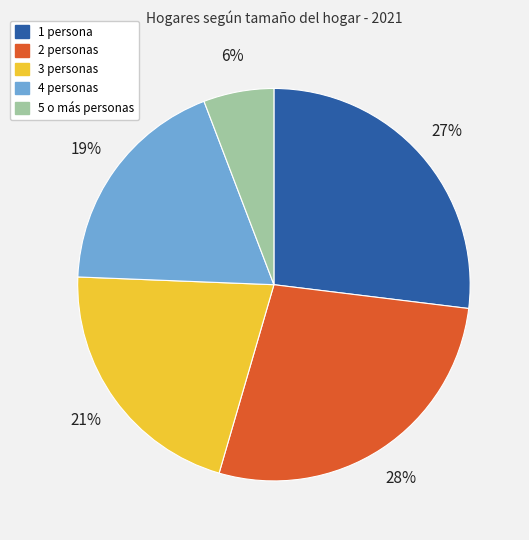

Rank the categories by value from highest to lowest.

2 personas, 1 persona, 3 personas, 4 personas, 5 o más personas